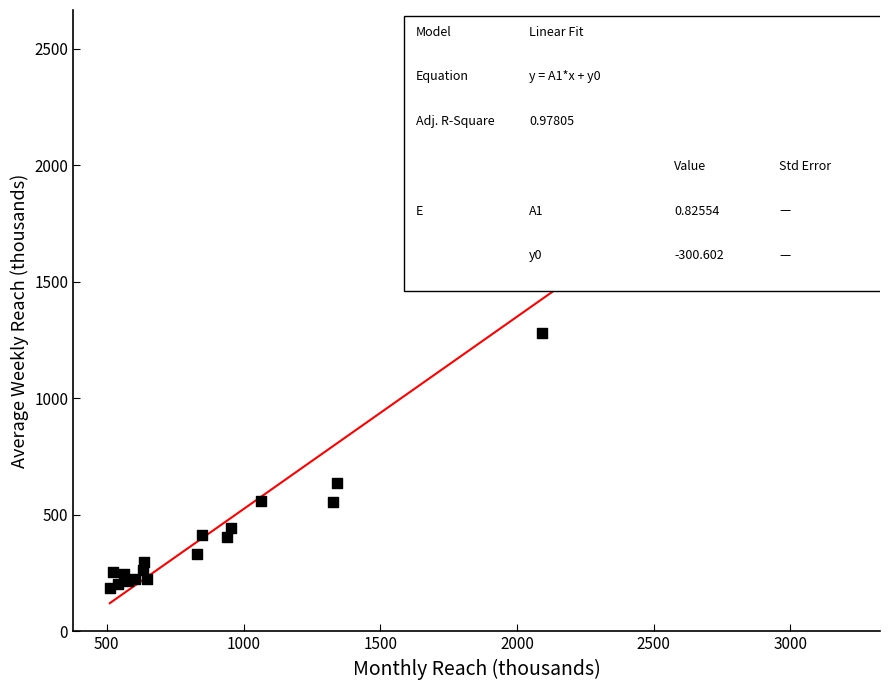

What Y value in the scatter plot is closest to 1366?

1278.5